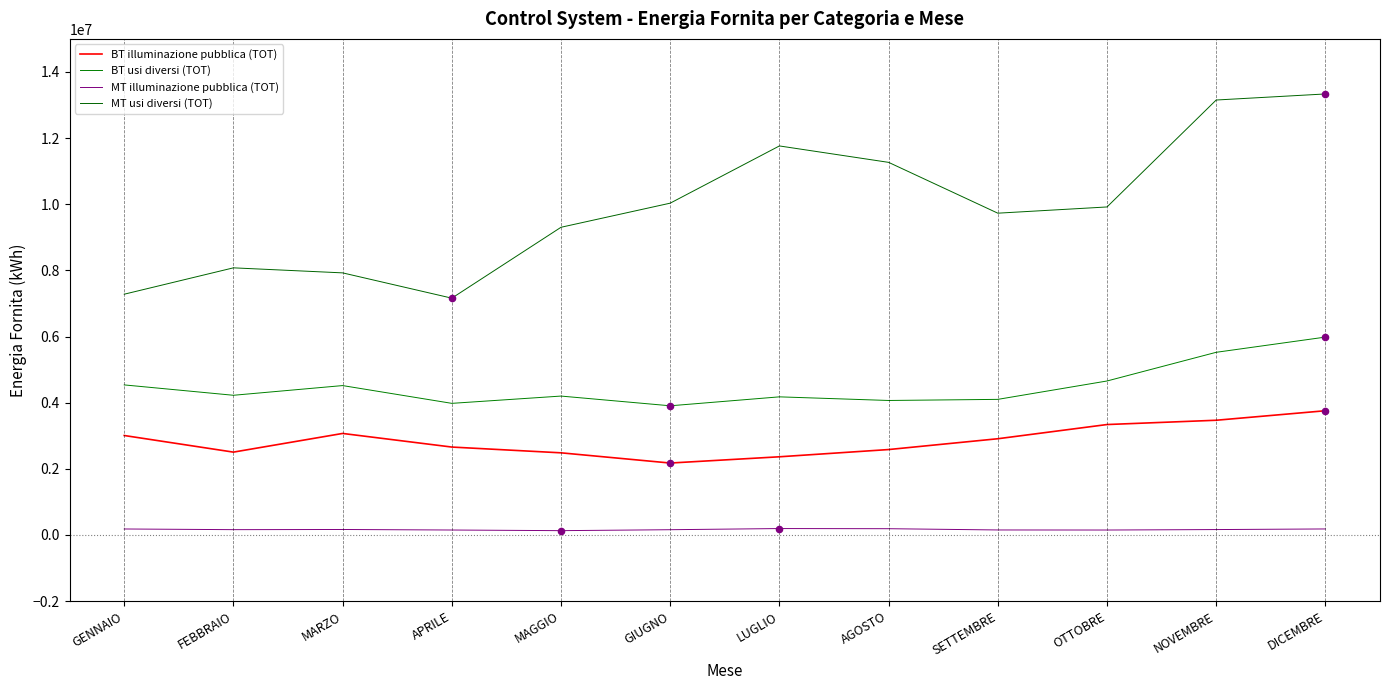

What are all the series names shown in the legend?

BT illuminazione pubblica (TOT), BT usi diversi (TOT), MT illuminazione pubblica (TOT), MT usi diversi (TOT)